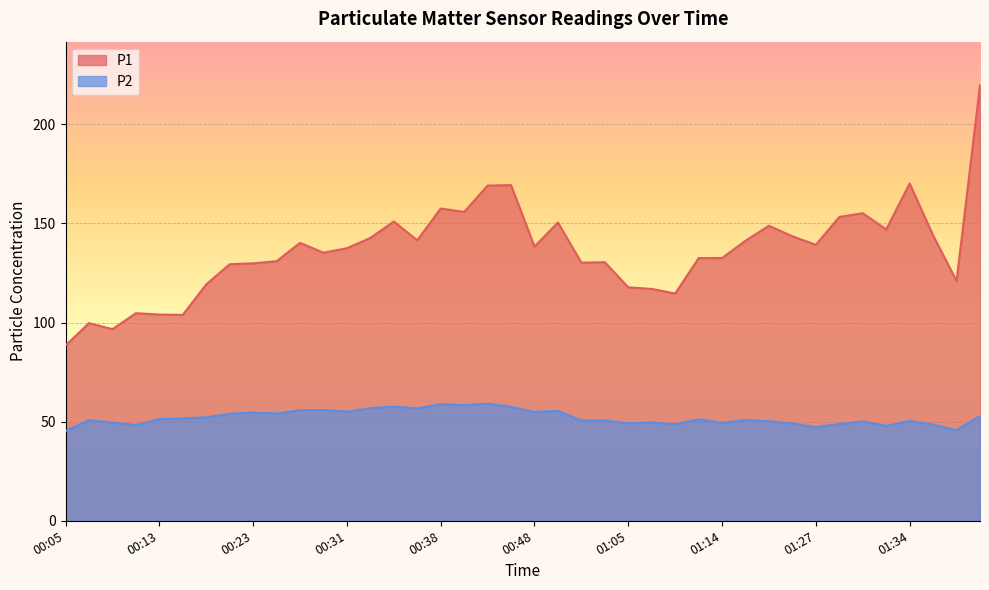

List the series in order of their peak value, lowest first.

P2, P1